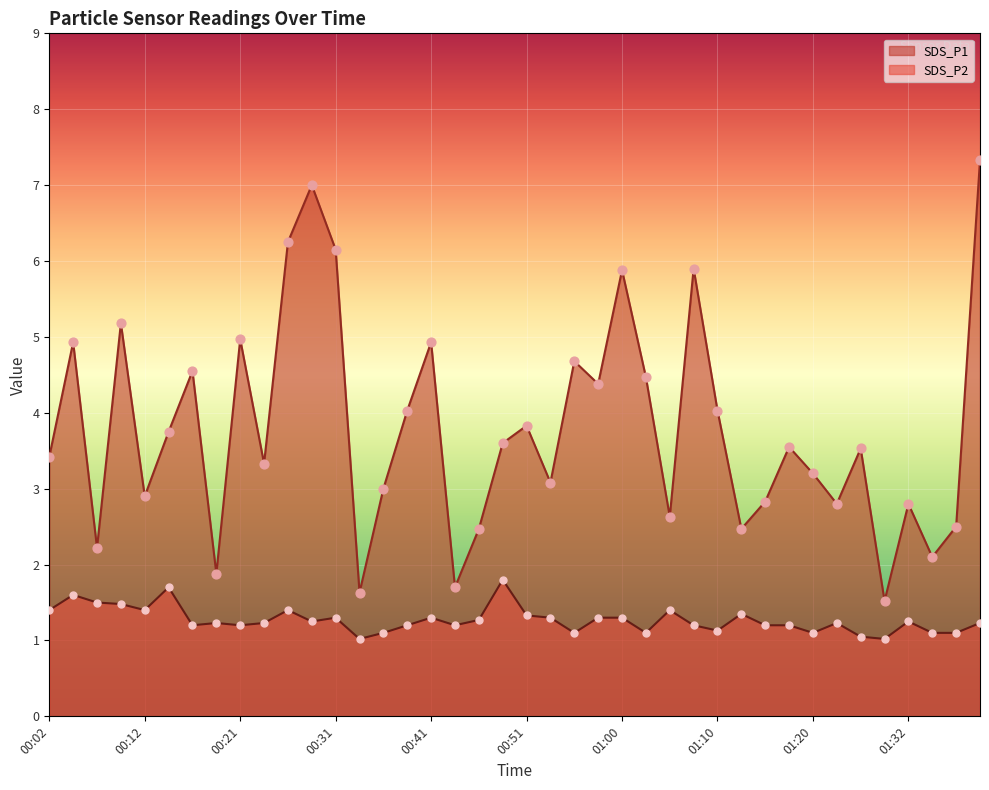

Which series has the largest total across all categories?

SDS_P1